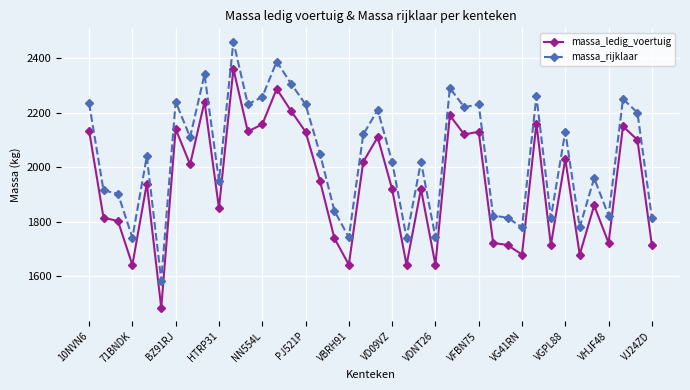

What is the value of the massa_rijklaar point at the 12th from the left?

2231